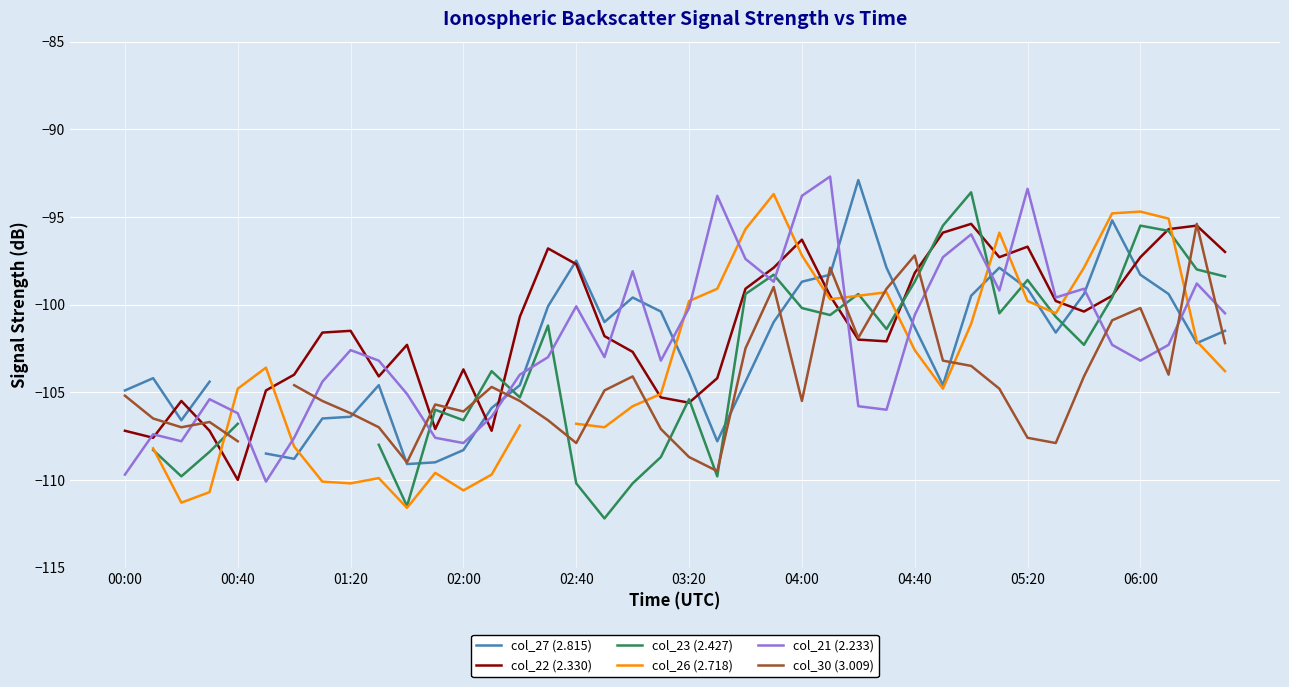

Which series ends up on top after the final intersection of col_21 (2.233) and col_26 (2.718)?

col_21 (2.233)